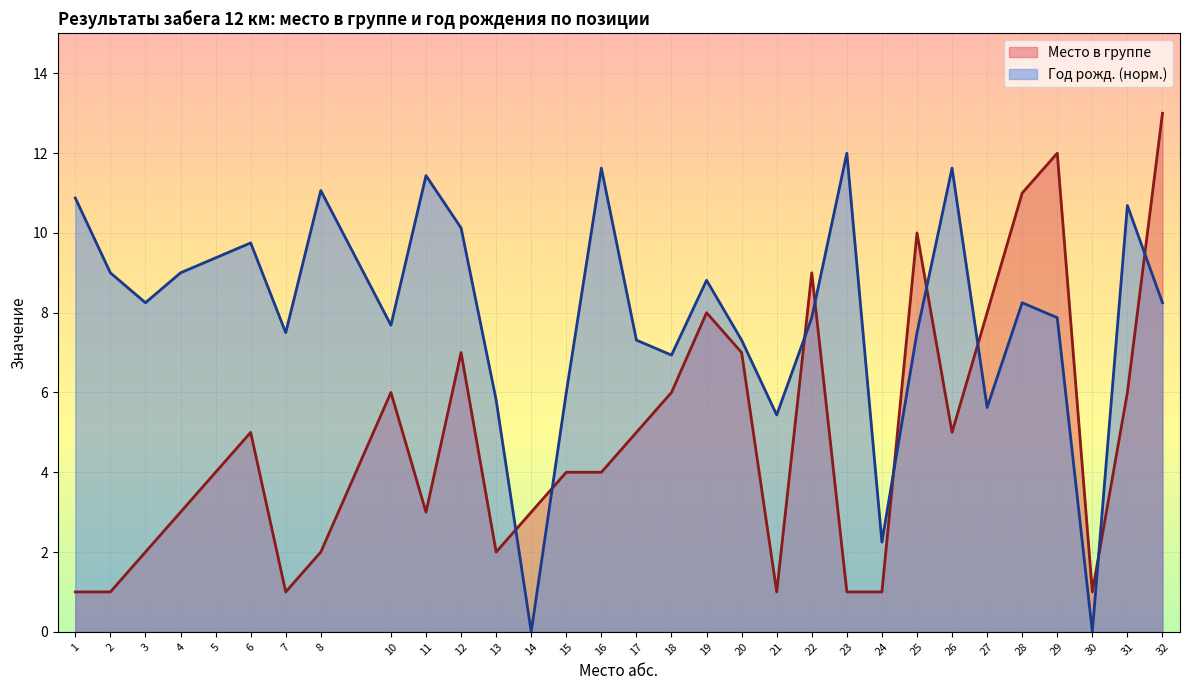

At which label does the data first exceed 4?

6